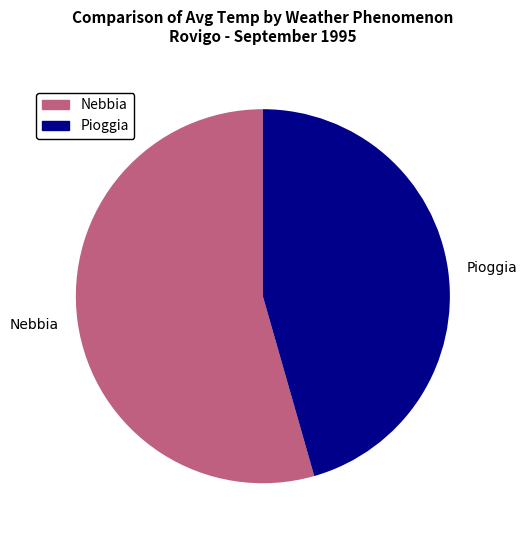

How many segments does this pie chart have?

2